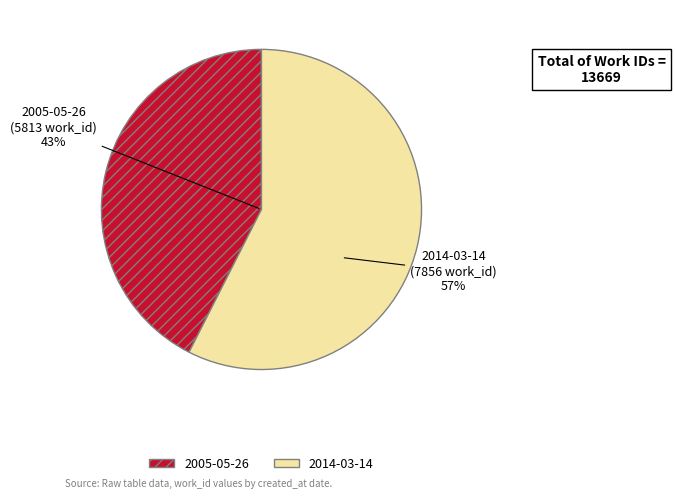

To the nearest percent, what is the difference between the largest and smallest slice percentages?

15%